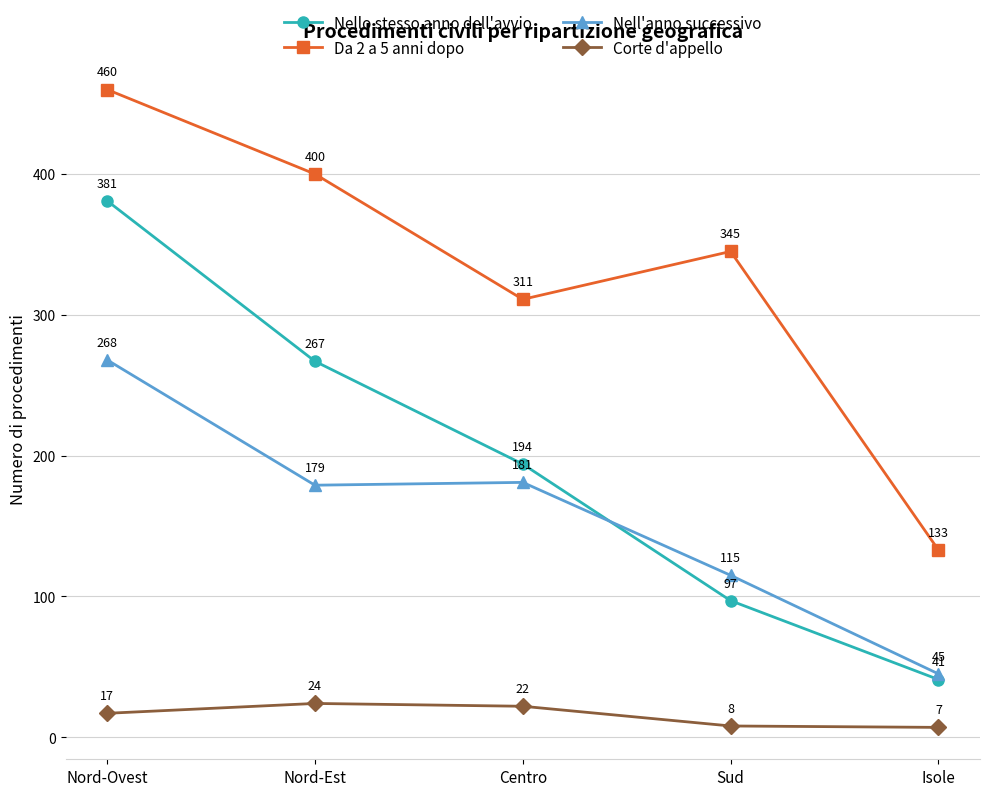

List the series in order of their peak value, highest first.

Da 2 a 5 anni dopo, Nello stesso anno dell'avvio, Nell'anno successivo, Corte d'appello